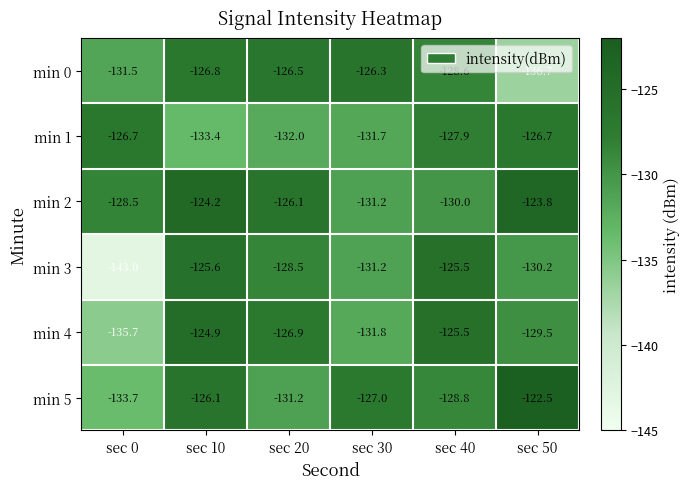

Count the number of categories in the chart.

6